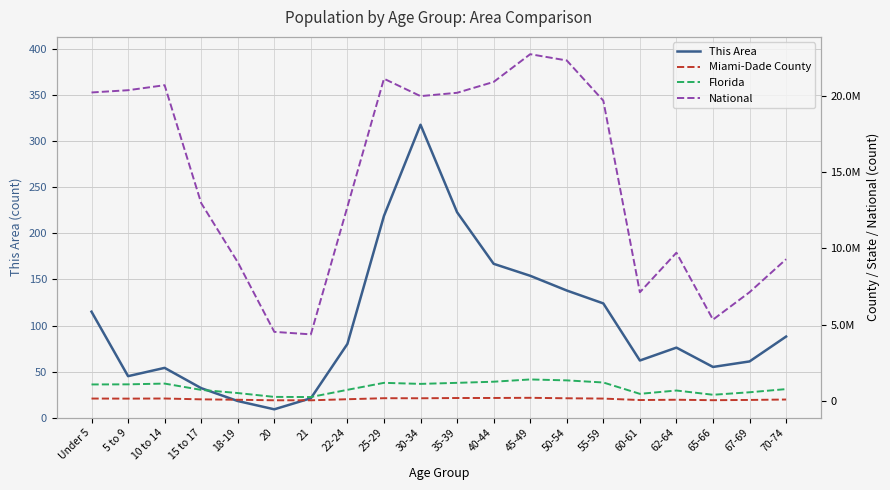

Does the chart display data point markers on the line(s)?

No